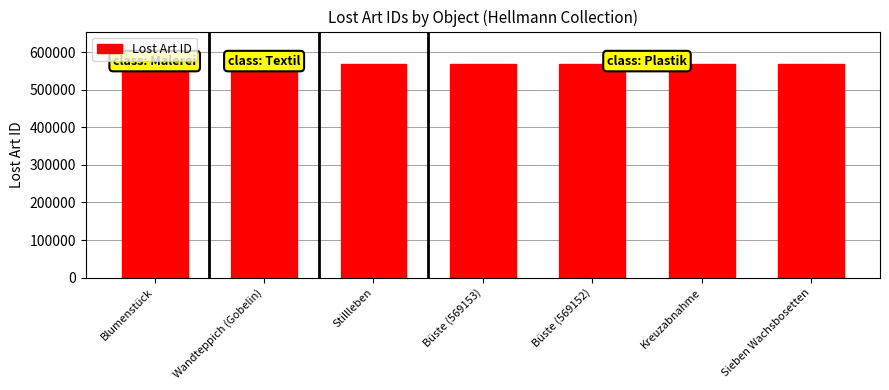

What is the sum of the values at Stillleben and Kreuzabnahme?

1138319